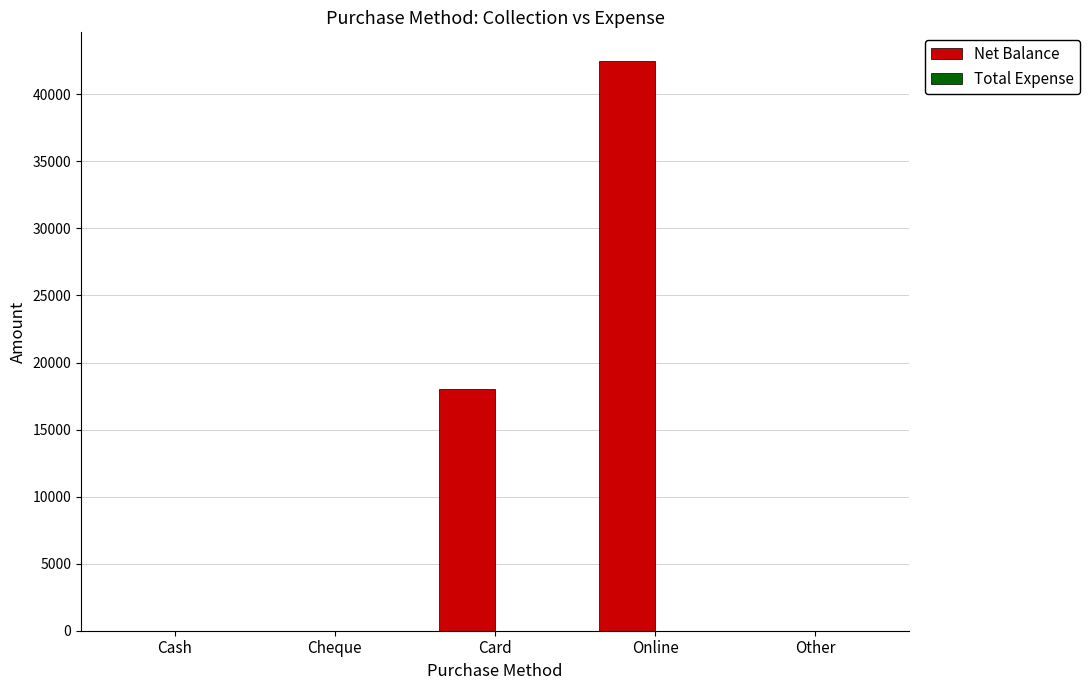

Between Cheque and Online, which is larger?

Online